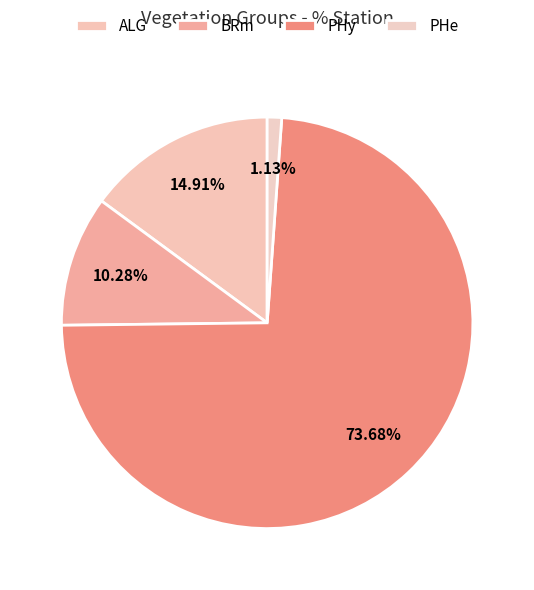

Between PHy and PHe, which is larger?

PHy